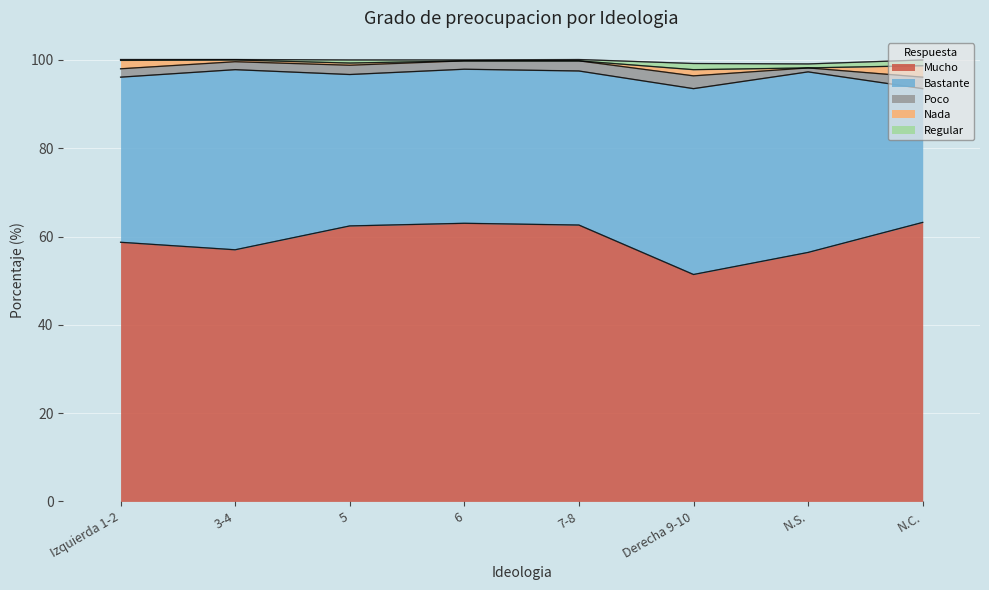

Where is Regular nearest to the value 0?

3-4